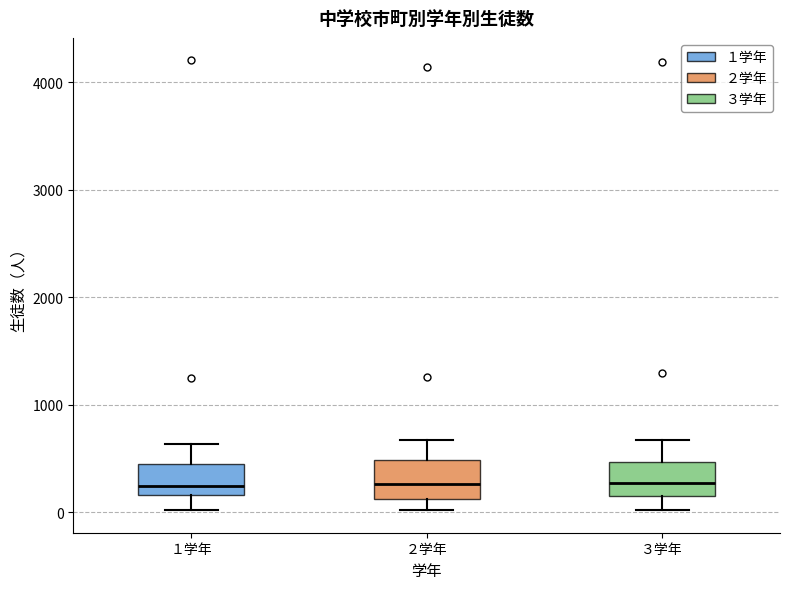

Reading left to right, read every box against the y-axis: the position of its median line, the range the box covers, and the ends of its whiskers. The values are not printed on the chart, so give them approximately, as read against the axis.

１学年: median 200 (just above the box's lower edge), box 200 to 400, whiskers 0 to 600
２学年: median 300, box 100 to 500, whiskers 0 to 700
３学年: median 300, box 200 to 500, whiskers 0 to 700